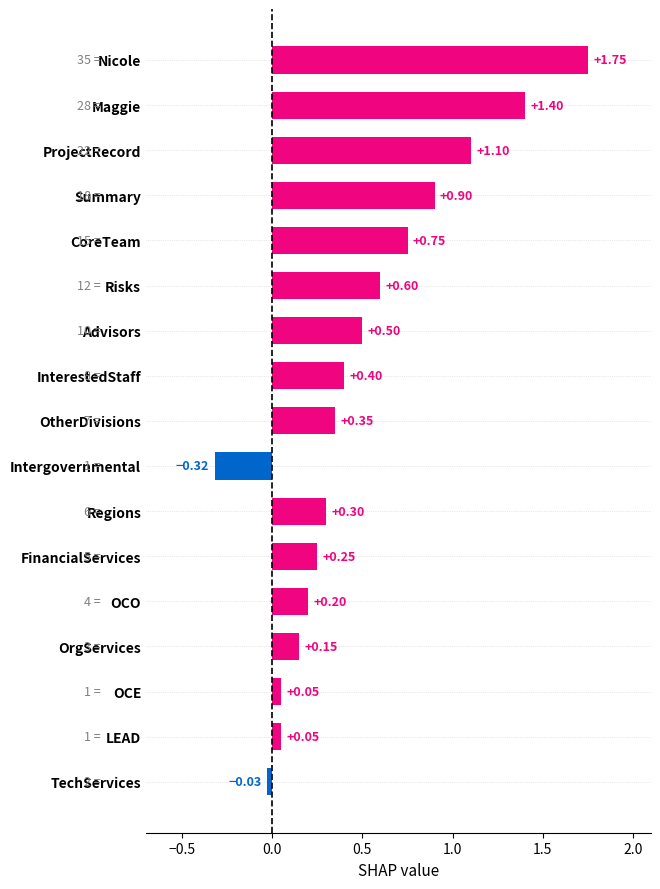

Between InterestedStaff and TechServices, which is larger?

InterestedStaff